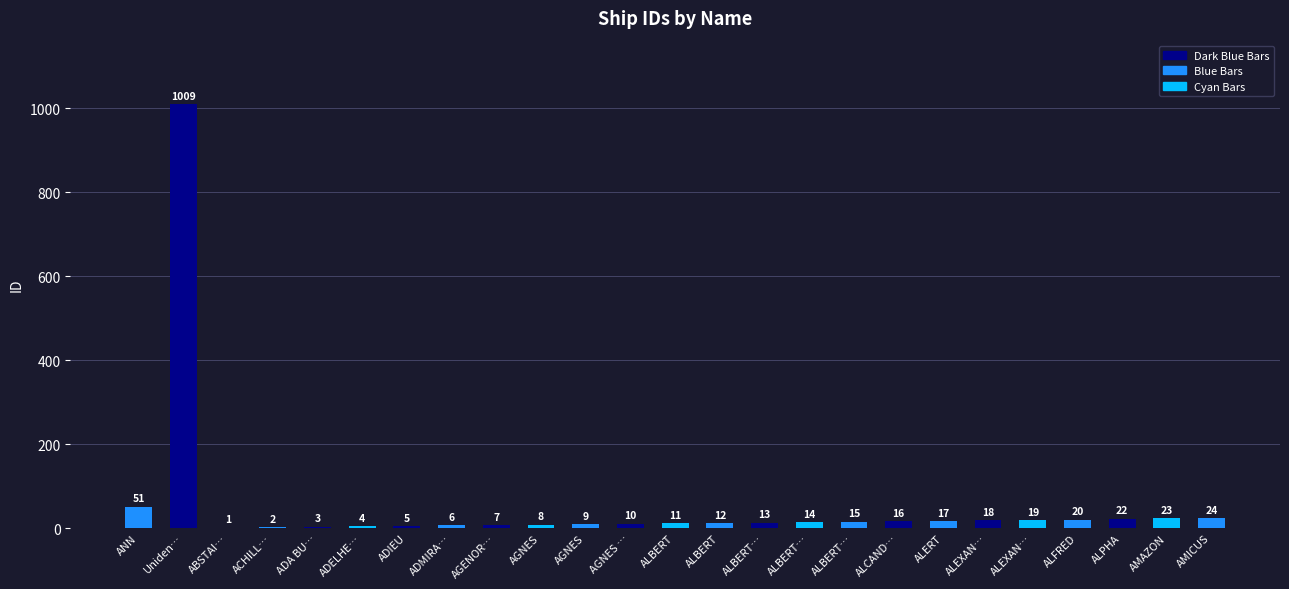

What value does the data have at Uniden…, to the nearest 50?

1000